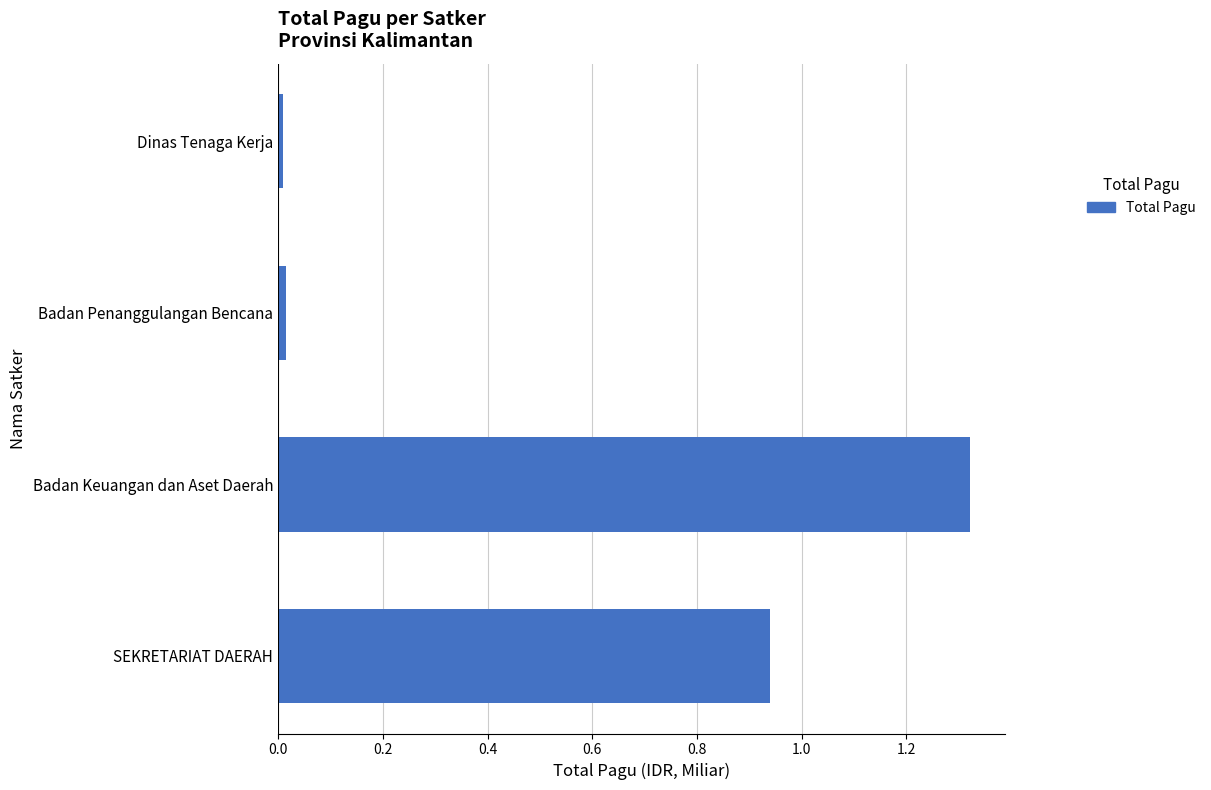

Is it true that the value at SEKRETARIAT DAERAH is 0.2?

False